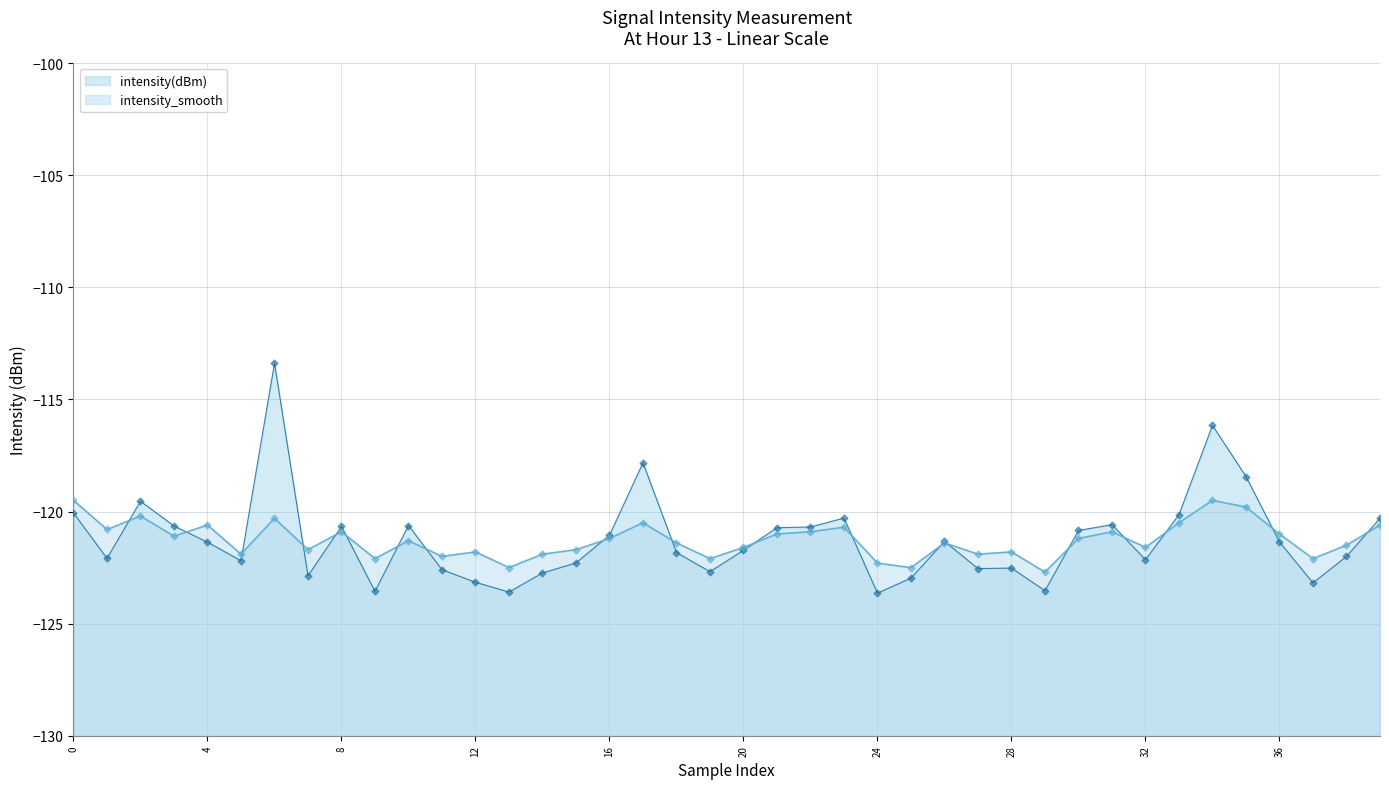

What is the total value across all series at 25?

-245.5